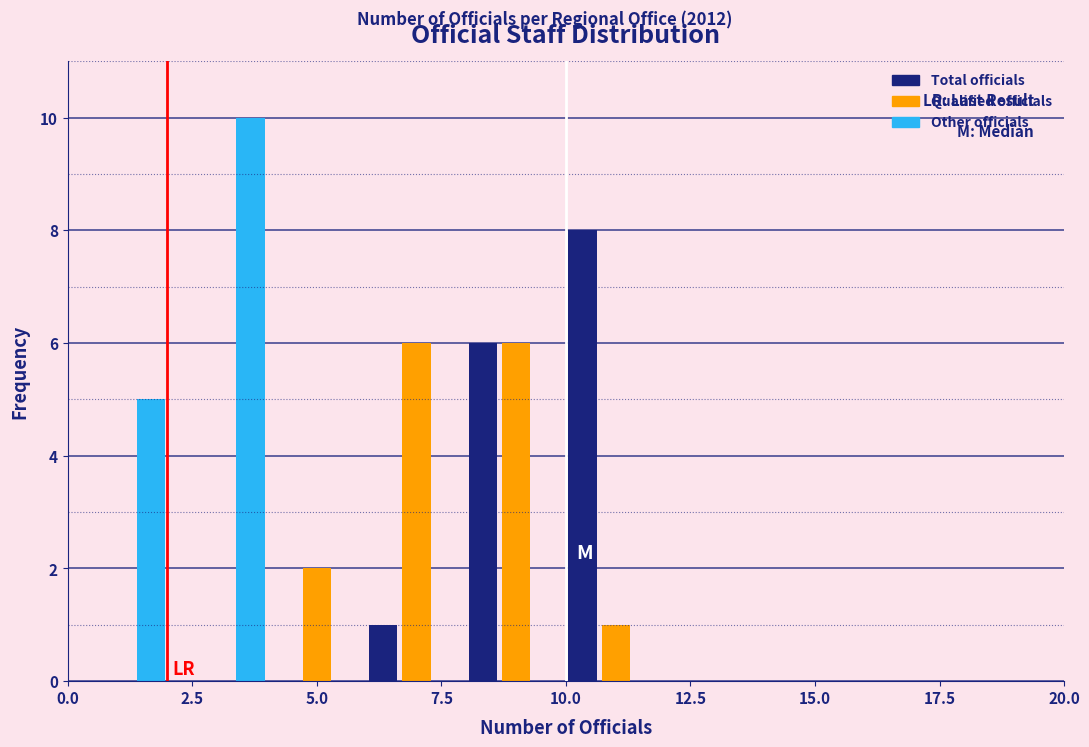

What is the height of the Qualified officials bar covering 6 to 8 on the x-axis? The values are not printed on the chart, so give them approximately, as read against the axis.

6